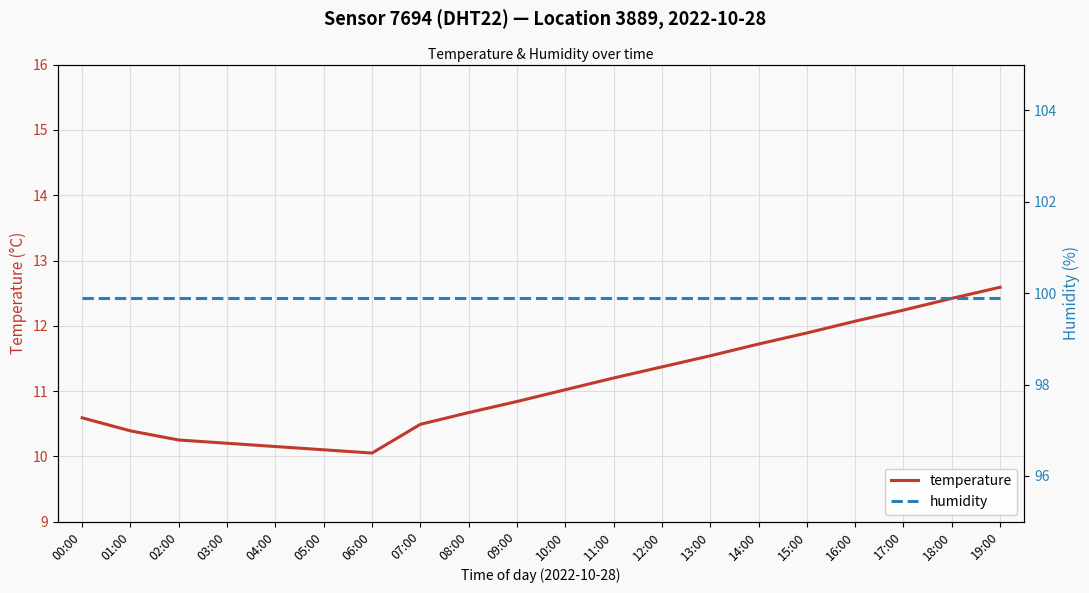

True or false: temperature and humidity intersect in this chart.

False